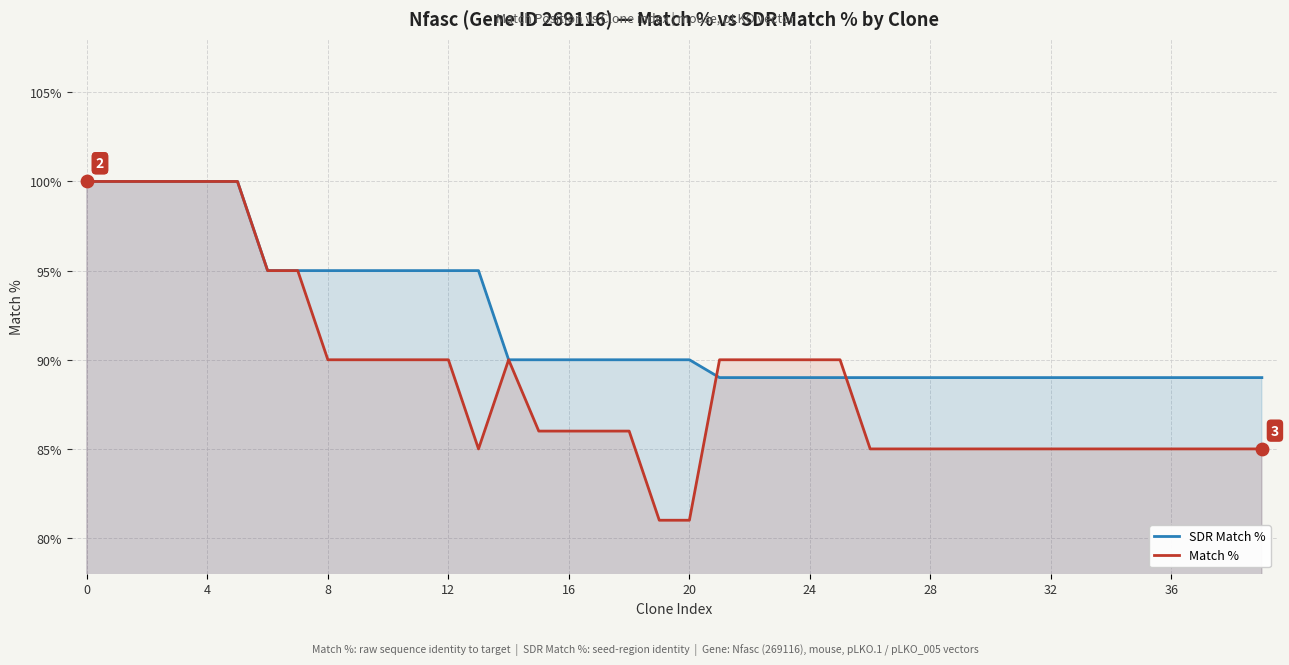

Which series has the largest total across all categories?

SDR Match %